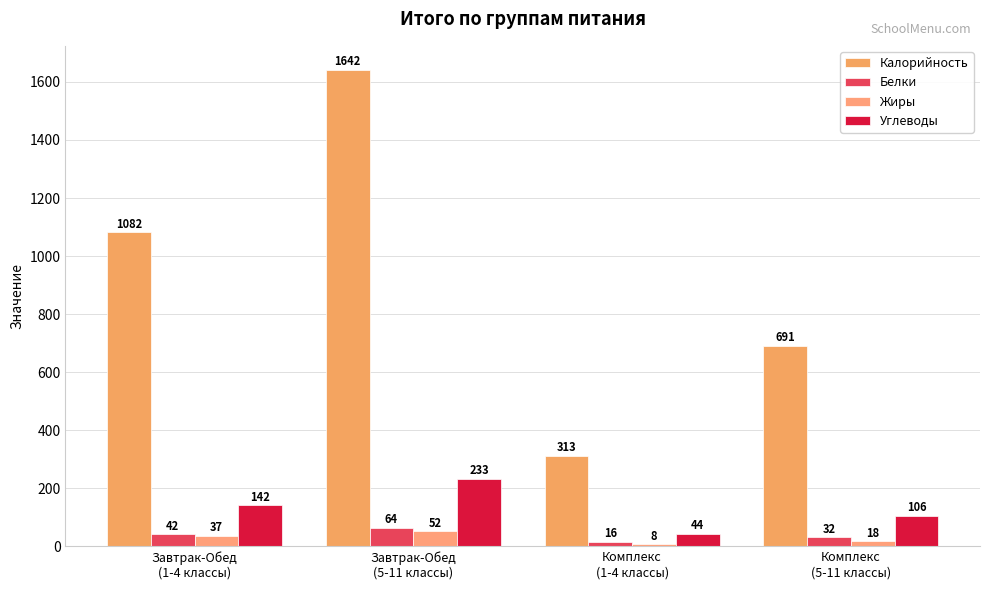

What is the value of the Калорийность bar at the 4th from the left?

691